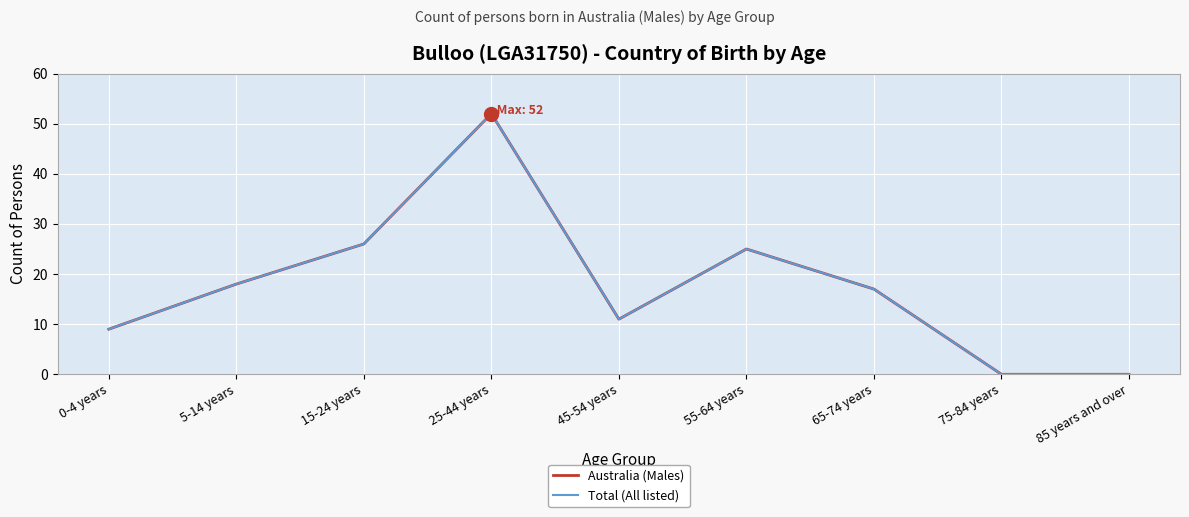

Does the chart display data point markers on the line(s)?

No